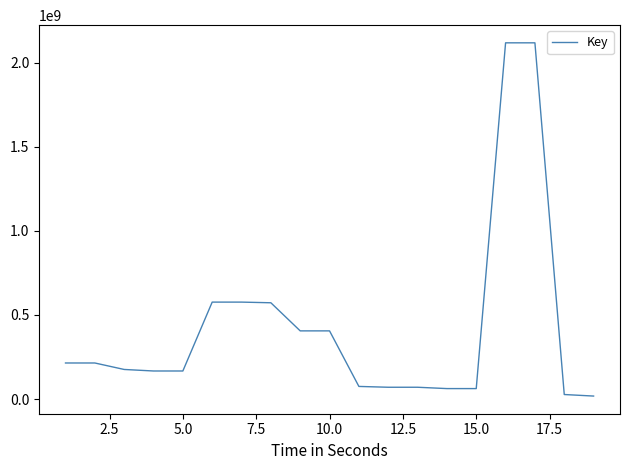

What is the greatest value displayed?

2117222286